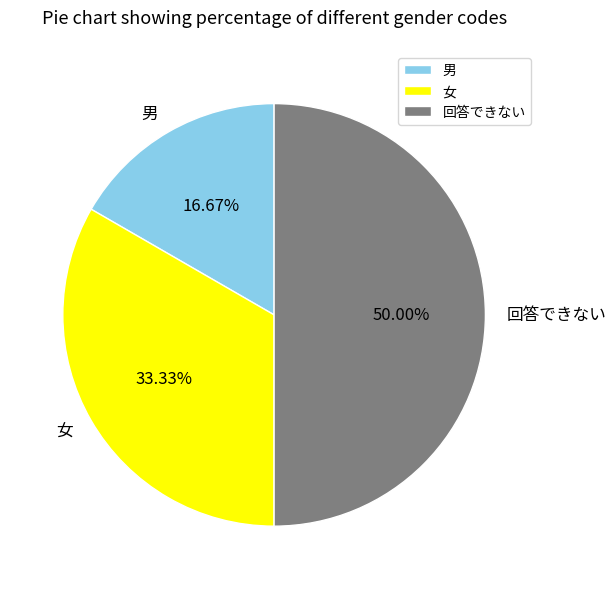

Does 女 represent more than half of the total?

No